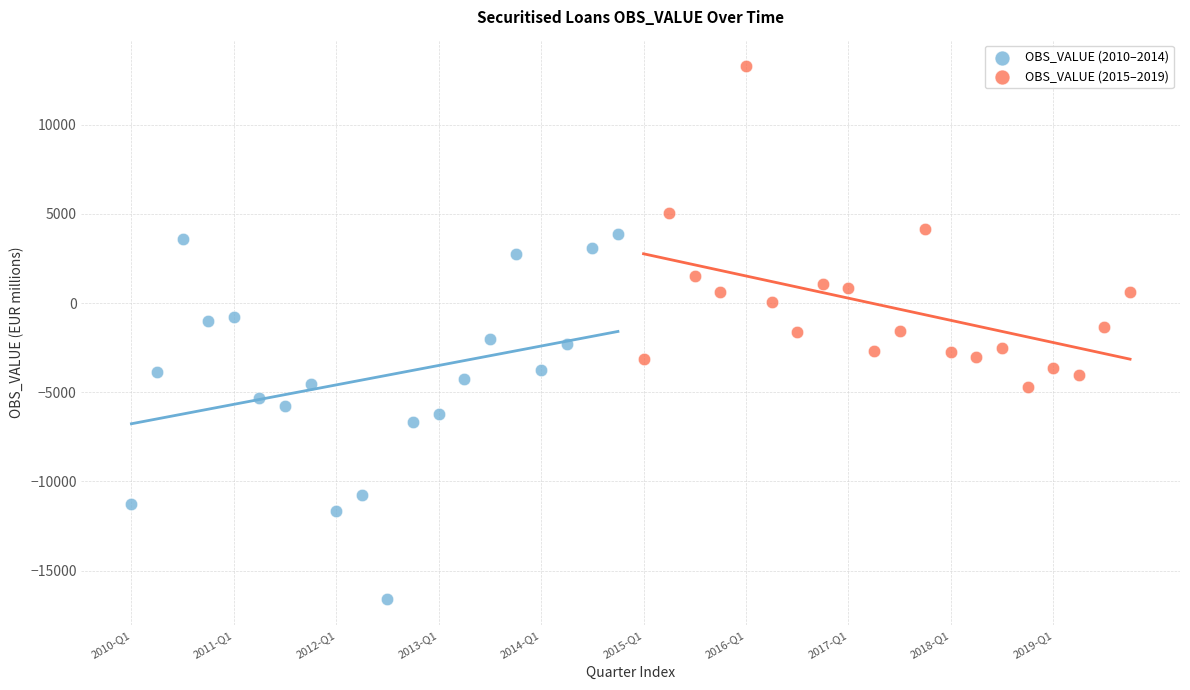

Which series reaches the minimum Y coordinate?

OBS_VALUE (2010–2014)